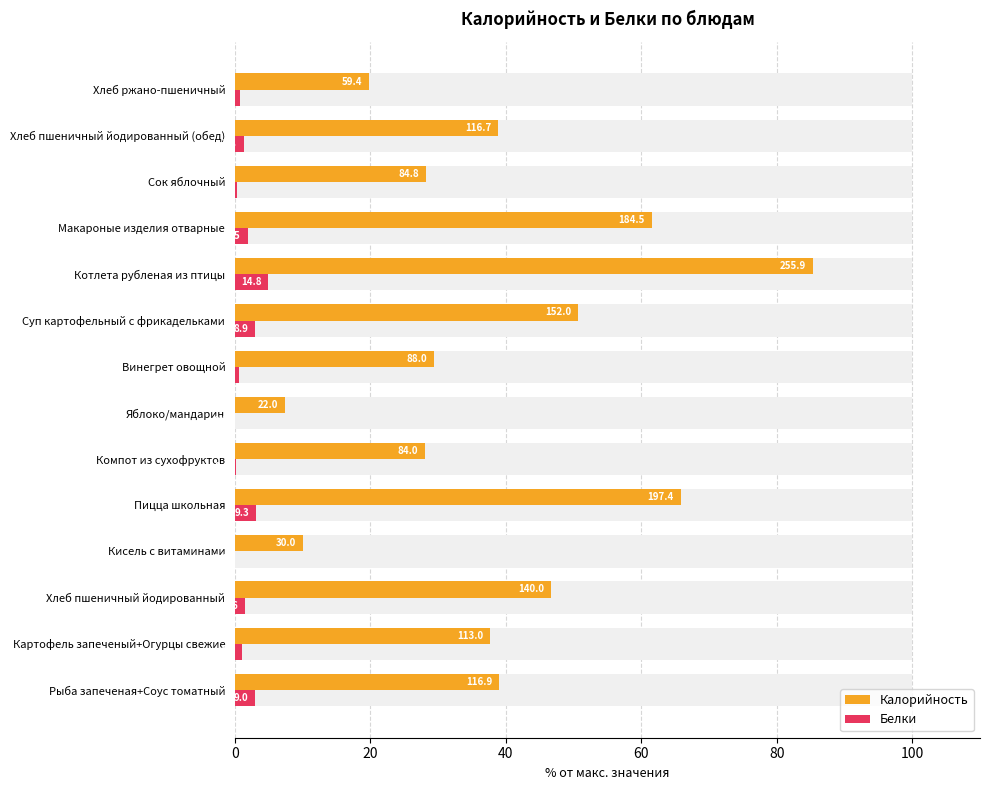

What is the difference between the second highest and minimum values in the Белки series?

3.1